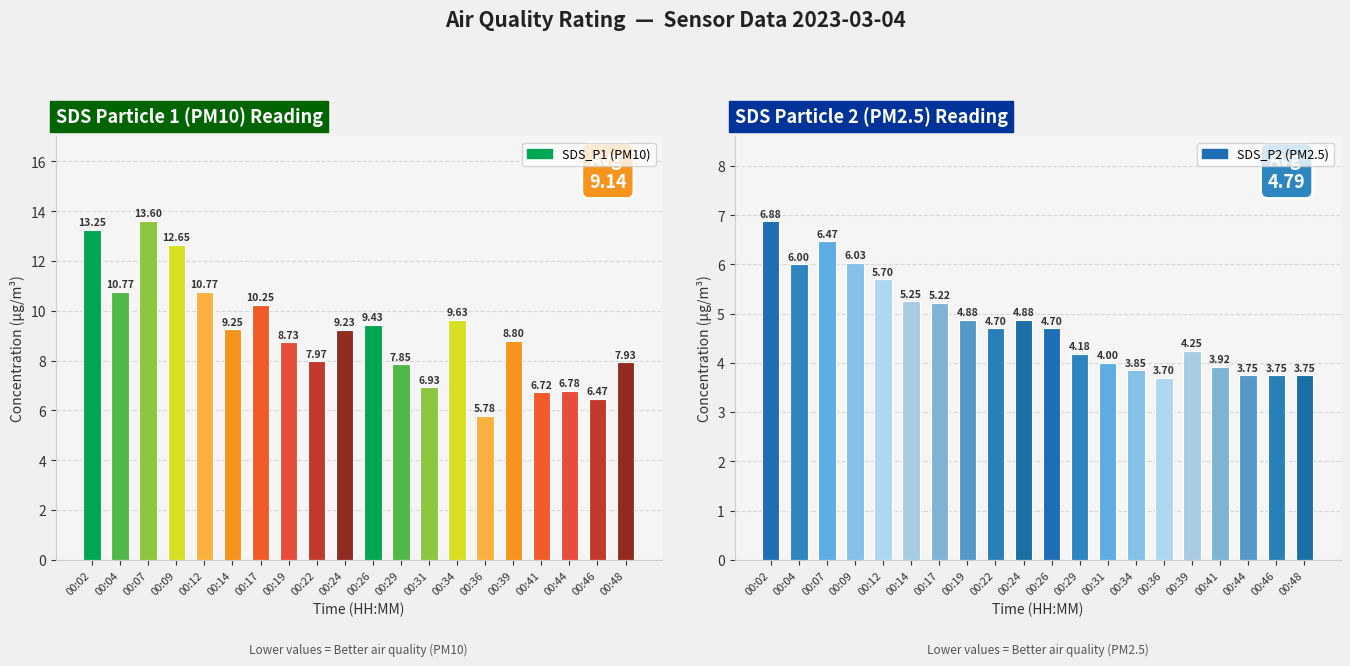

List the series in order of their peak value, lowest first.

SDS_P2, SDS_P1